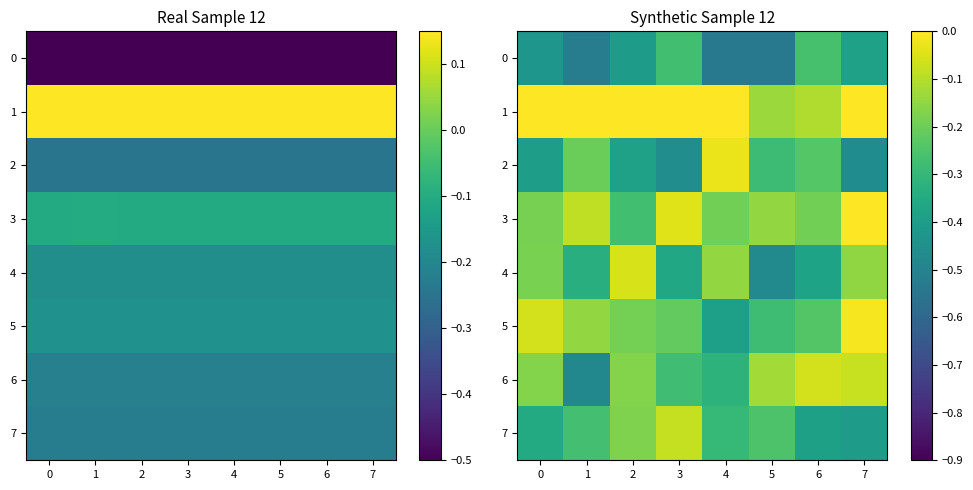

Rank the series at 0 from lowest to highest value.

0, 2, 7, 3, 4, 6, 5, 1